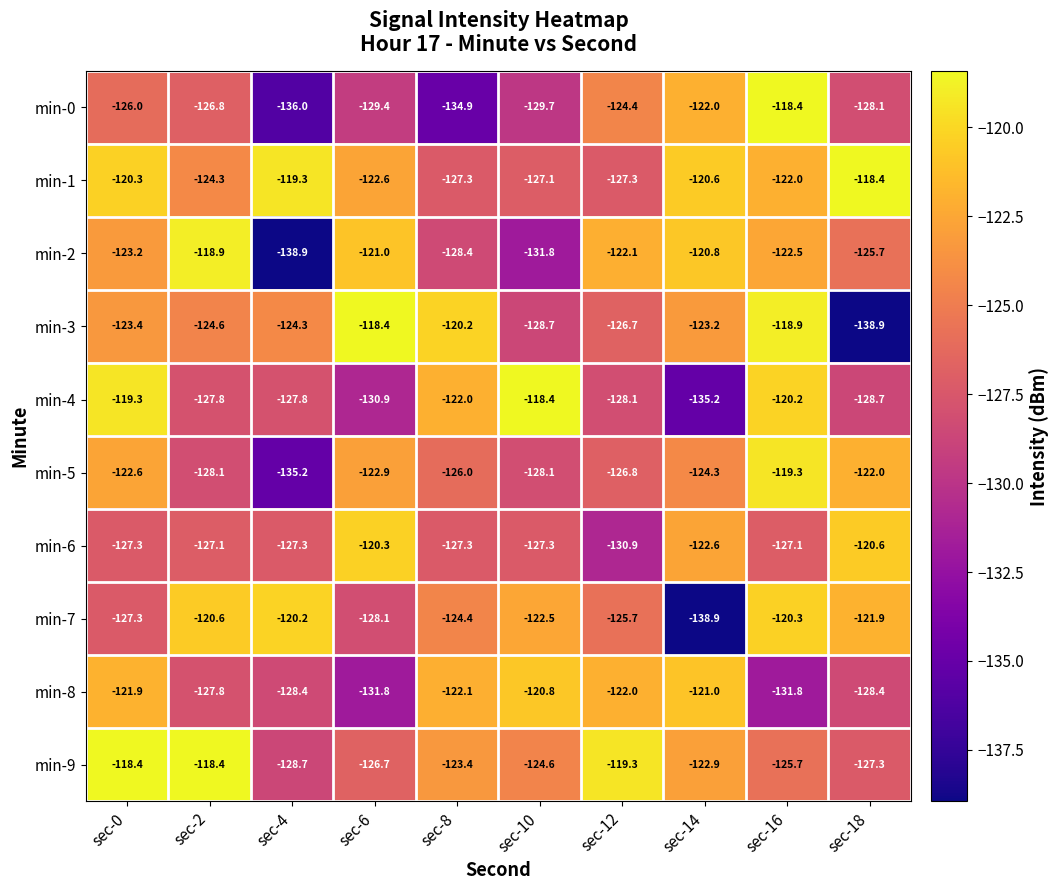

At sec-12, list the series in order from smallest to largest.

min-6, min-4, min-1, min-5, min-3, min-7, min-0, min-2, min-8, min-9